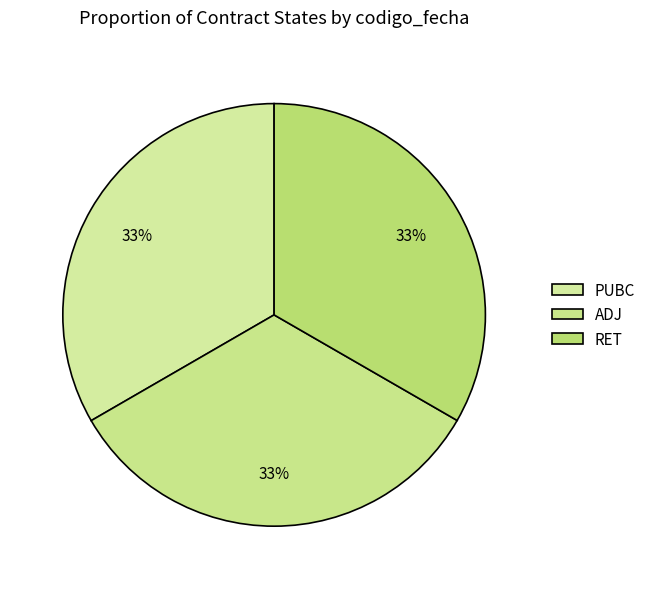

Does any single category account for the majority?

No